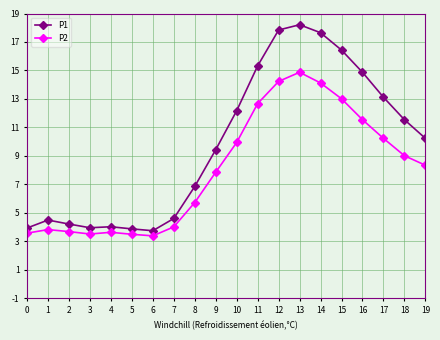

Count the number of data series in this chart.

2